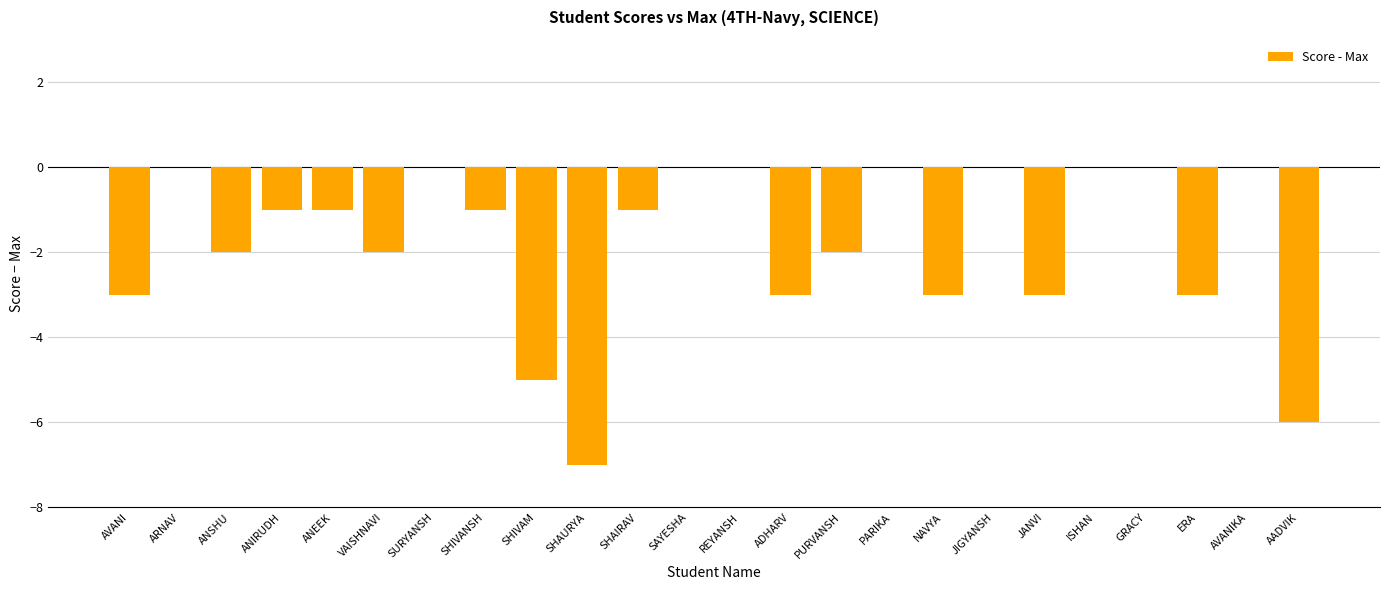

Which has a higher value, ANSHU or SURYANSH?

SURYANSH